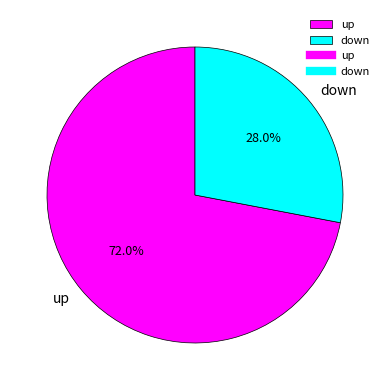

To the nearest percent, what percentage of the pie is up?

72%